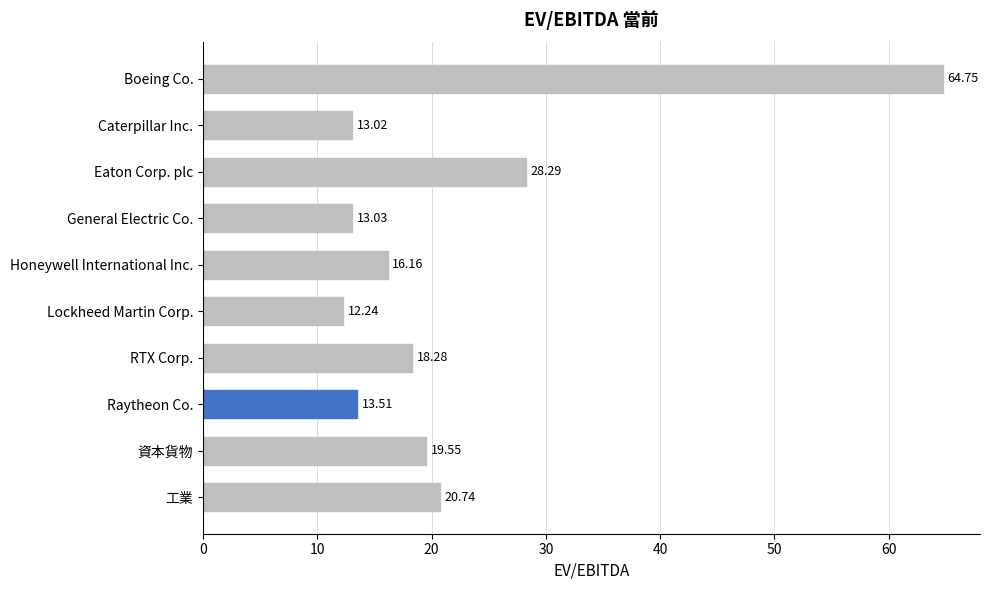

Which has a higher value, Boeing Co. or Caterpillar Inc.?

Boeing Co.